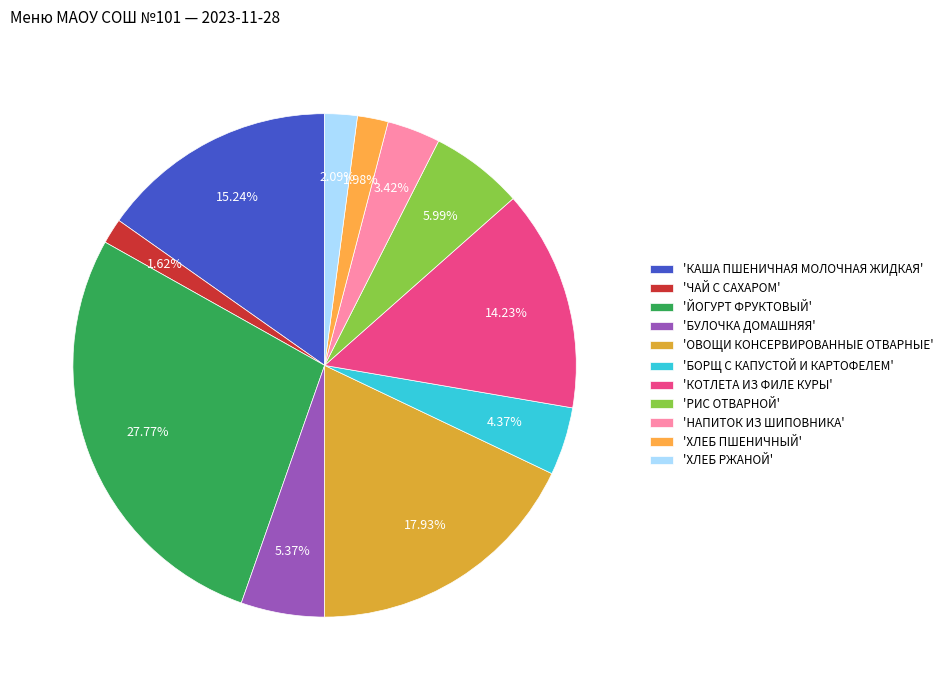

Count the number of slices in the pie.

11